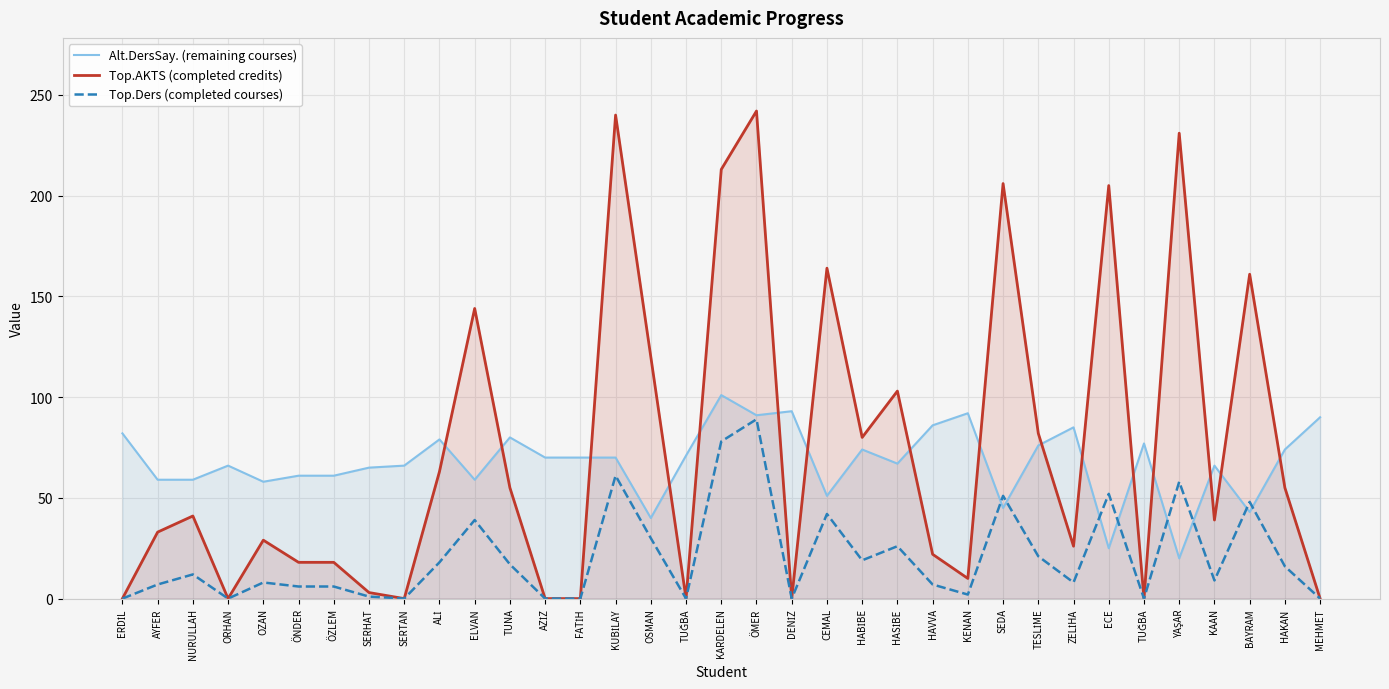

What is the difference between the highest and lowest values at ELVAN?

105